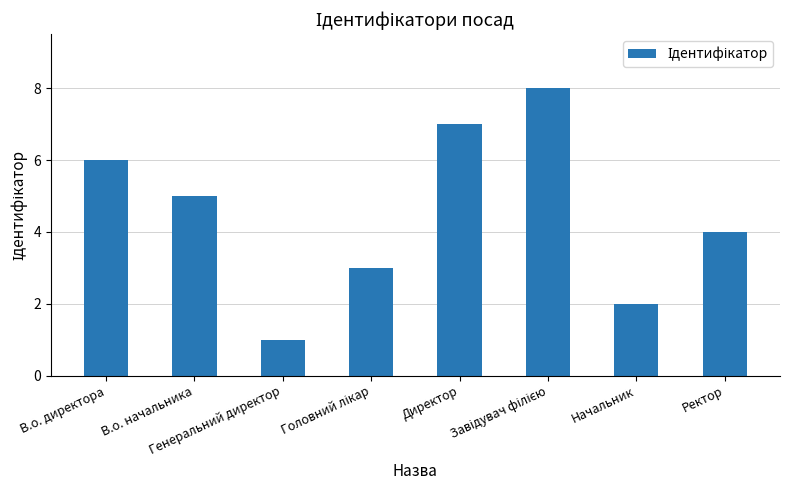

How many bars are there in total?

8